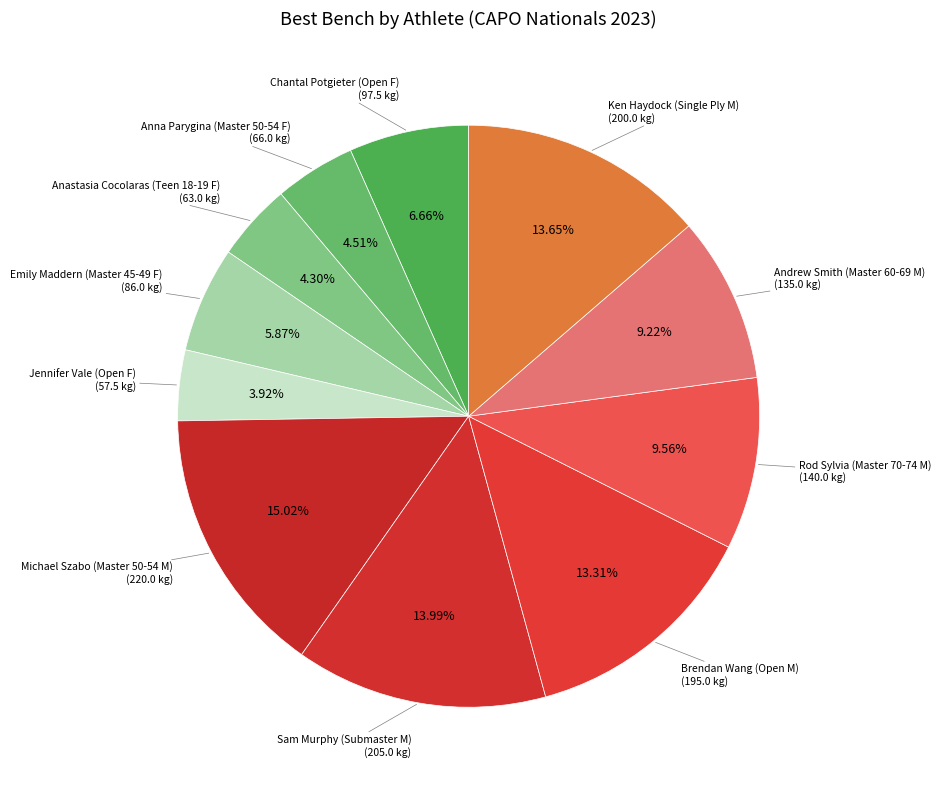

What is the largest slice in the pie chart?

Michael Szabo (Master 50-54 M)